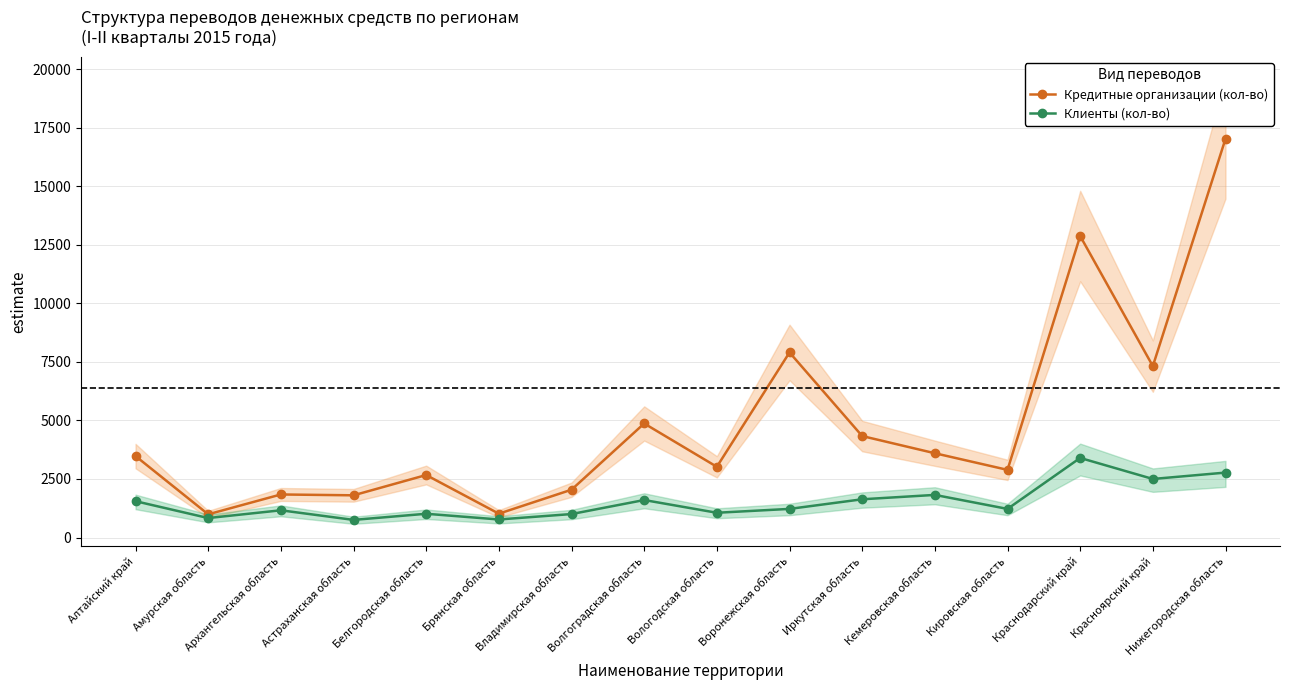

List the series in order of their peak value, highest first.

Кредитные организации (кол-во), Клиенты (кол-во)